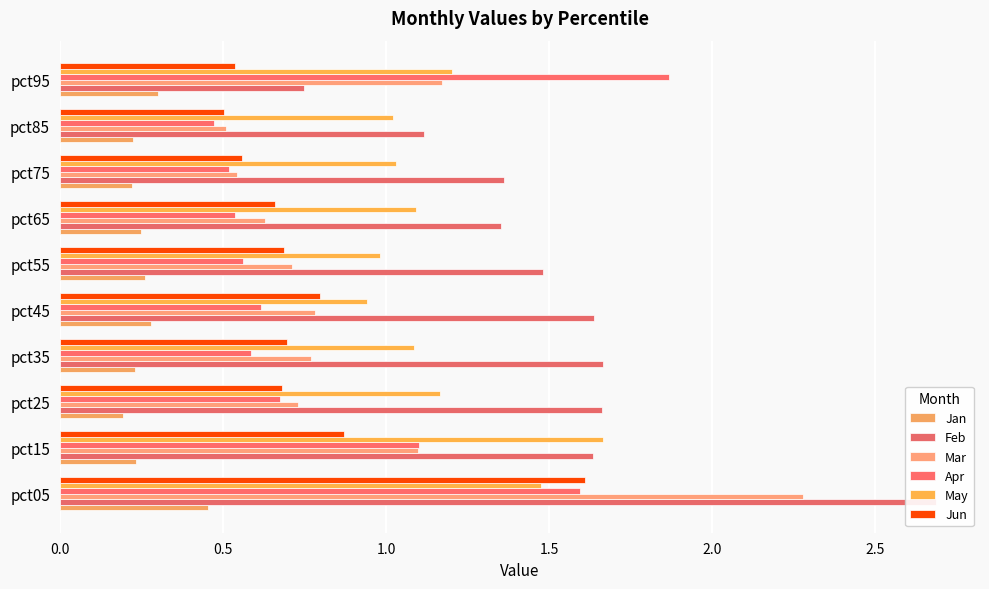

Reading left to right, extract all data points from this chart.

Jan: 0.5	0.2	0.2	0.2	0.3	0.3	0.2	0.2	0.2	0.3
Feb: 2.7	1.6	1.7	1.7	1.6	1.5	1.4	1.4	1.1	0.7
Mar: 2.3	1.1	0.7	0.8	0.8	0.7	0.6	0.5	0.5	1.2
Apr: 1.6	1.1	0.7	0.6	0.6	0.6	0.5	0.5	0.5	1.9
May: 1.5	1.7	1.2	1.1	0.9	1.0	1.1	1.0	1.0	1.2
Jun: 1.6	0.9	0.7	0.7	0.8	0.7	0.7	0.6	0.5	0.5